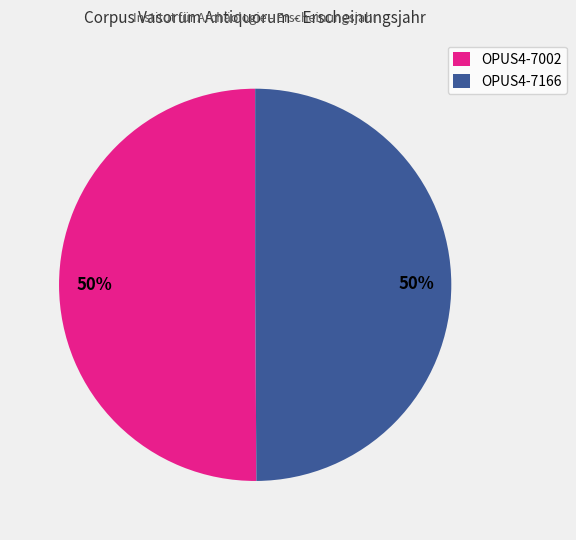

To the nearest percent, what is the average slice percentage?

50%